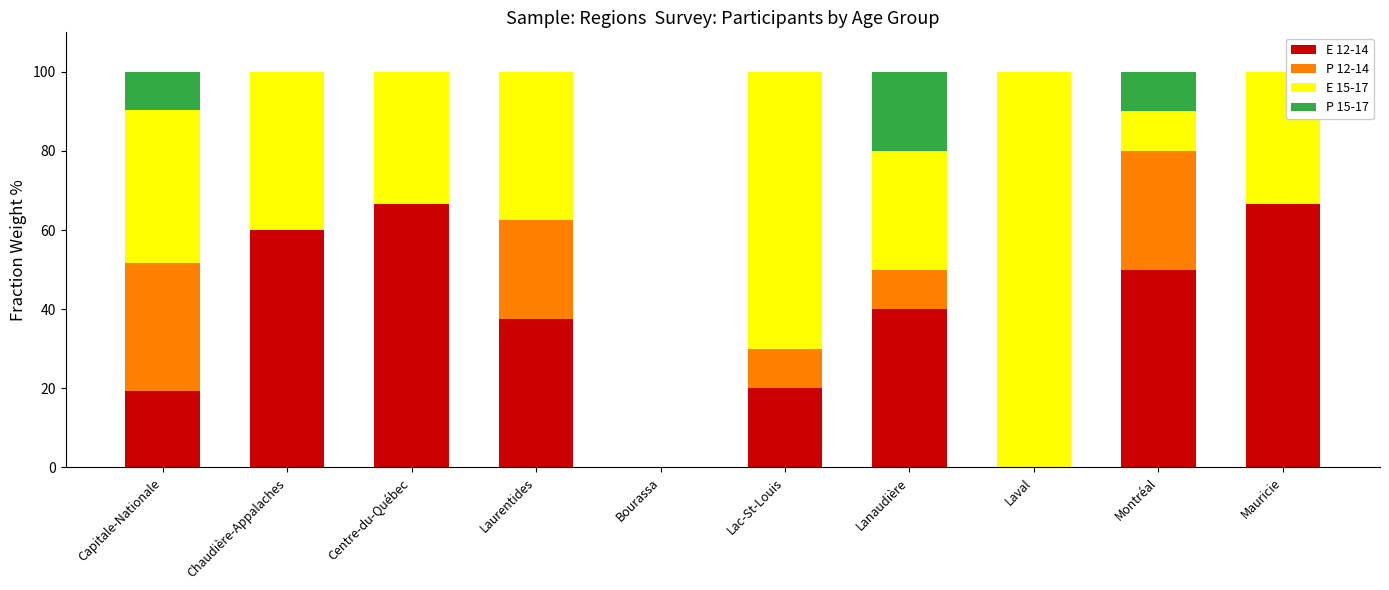

Count the number of data series in this chart.

4